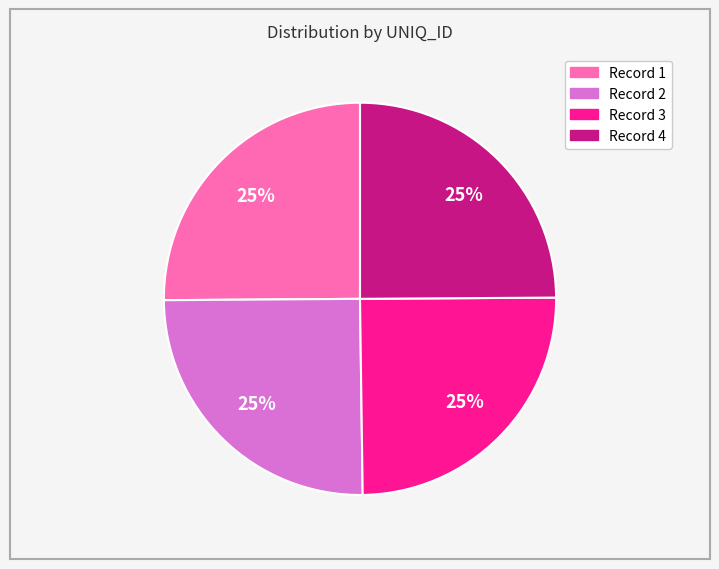

To the nearest percent, what is the average slice percentage?

25%